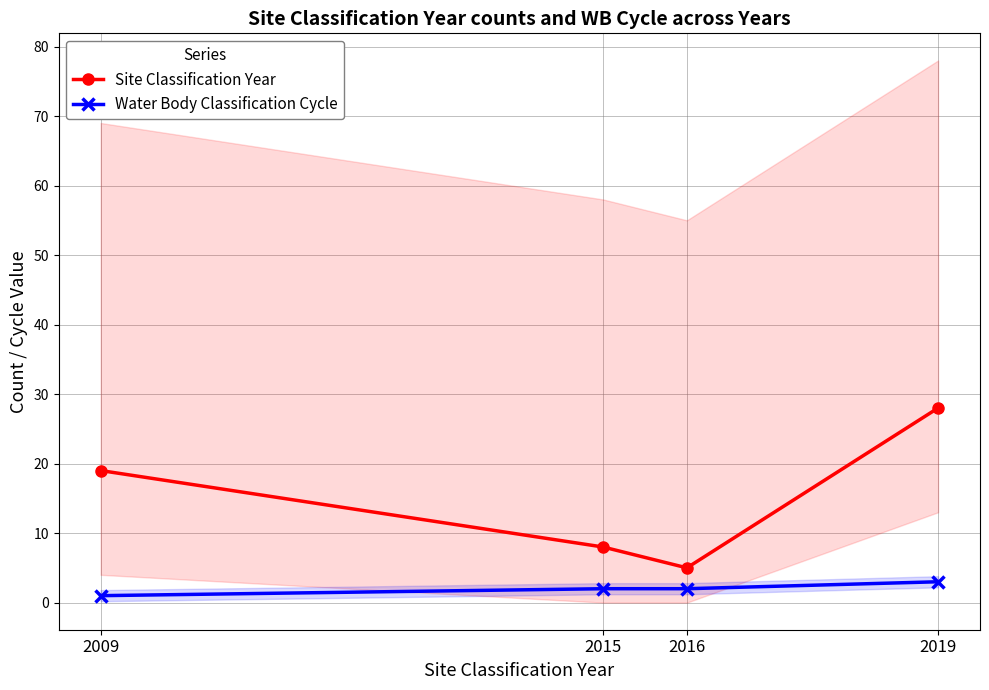

Between 2016 and 2019, which series saw the biggest shift?

Site Classification Year